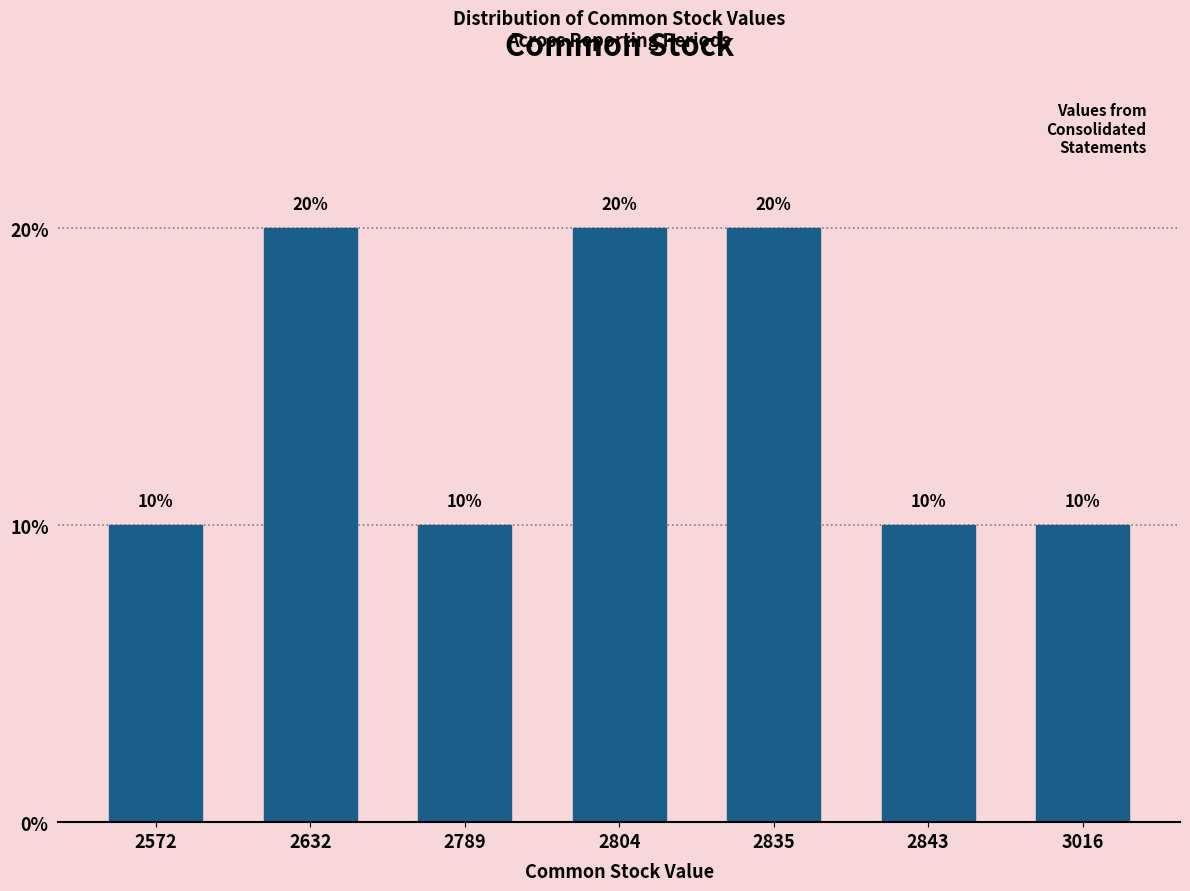

Reading left to right, list all the values displayed in this chart.

2572=10	2632=20	2789=10	2804=20	2835=20	2843=10	3016=10